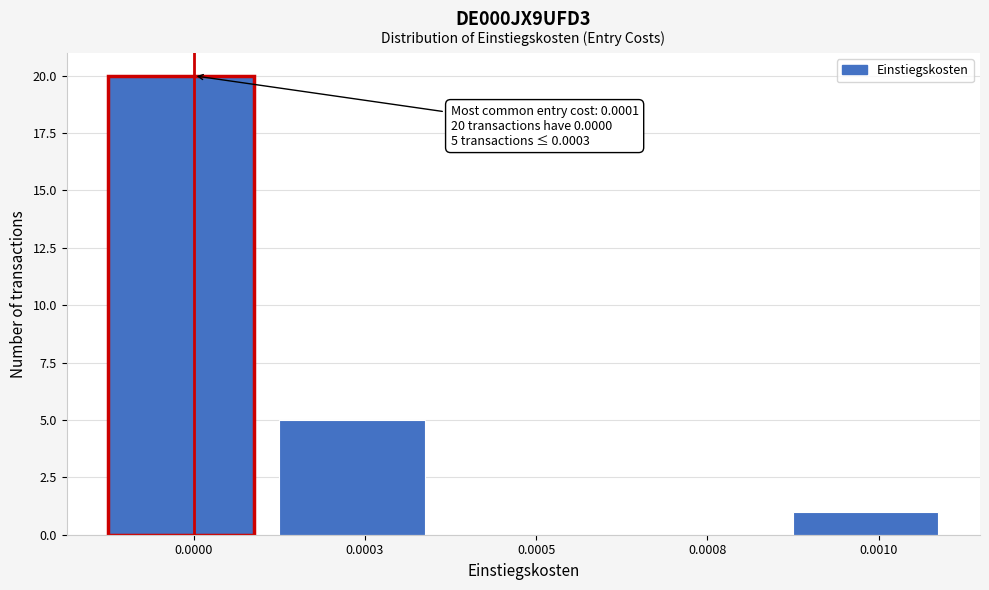

Reading left to right, what are all the values shown in this chart?

0.0000=20	0.0003=5	0.0005=0	0.0008=0	0.0010=1